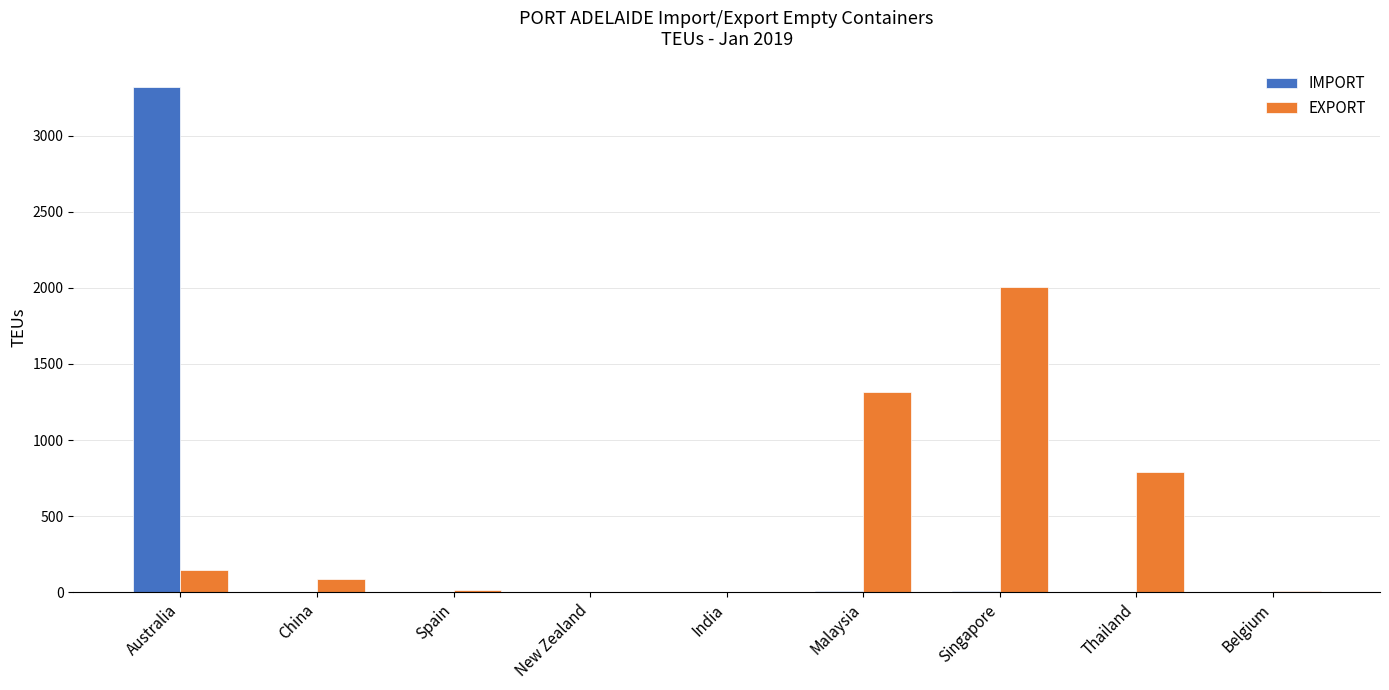

What value does the EXPORT series have at China, to the nearest 100?

100